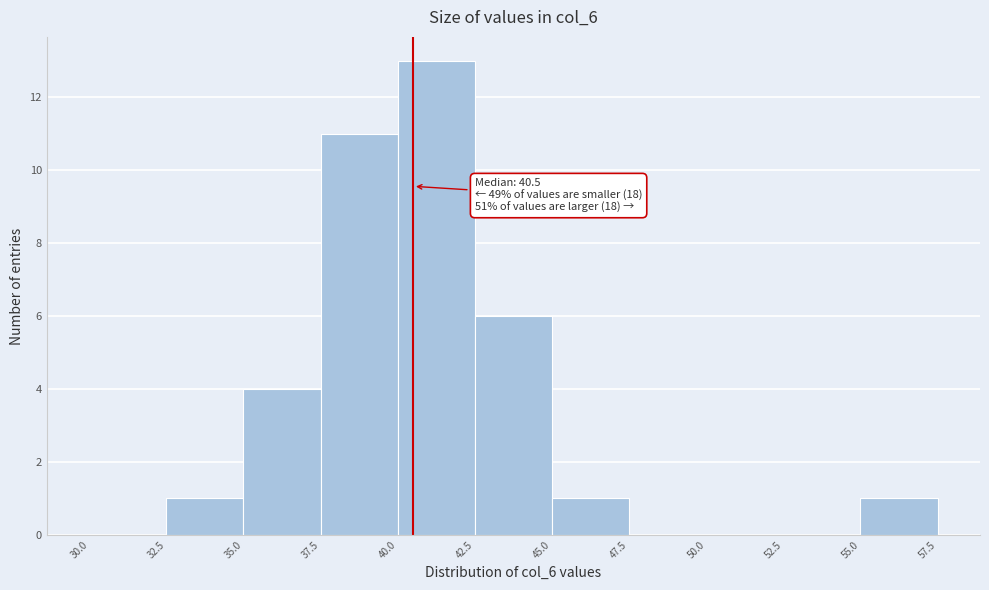

Which range on the x-axis has the tallest bar?

40.0 to 42.5